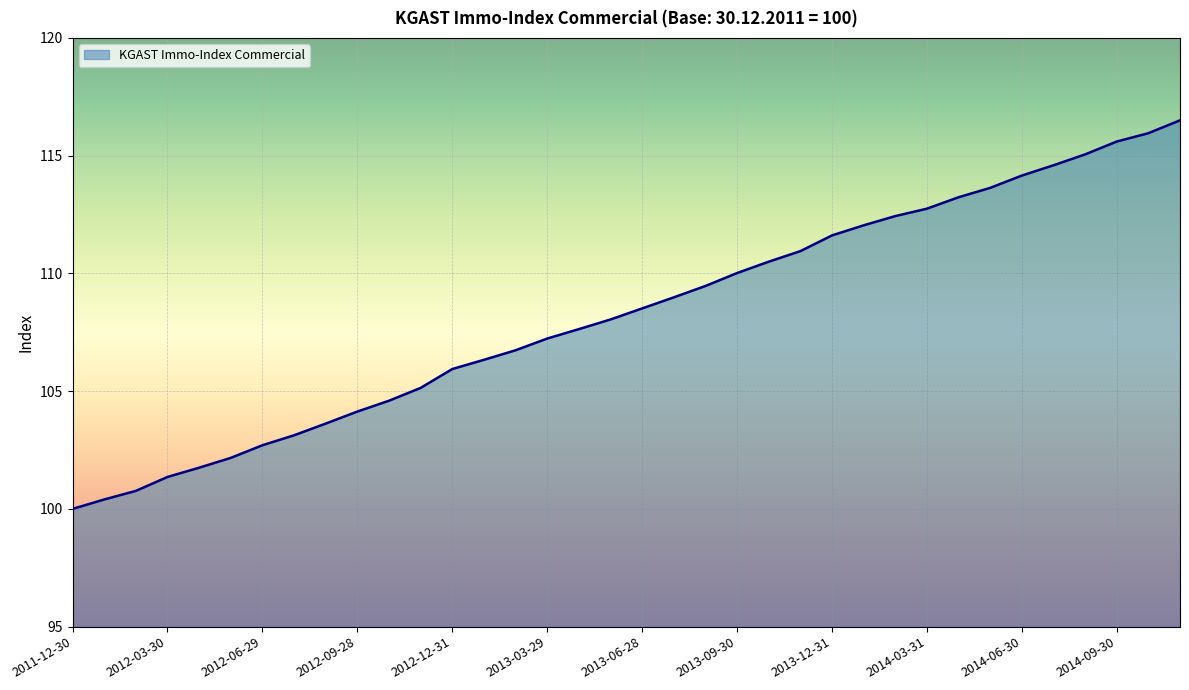

What is the difference between the maximum and minimum values?

16.5